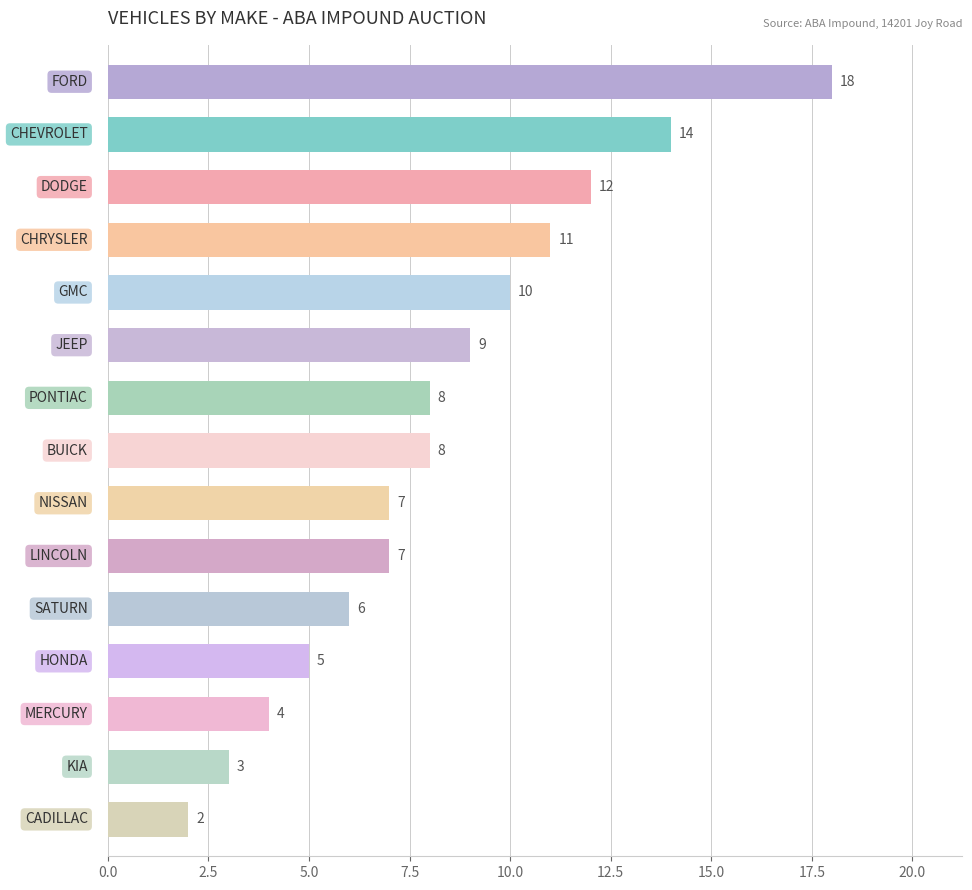

Reading top to bottom, what are all the values shown in this chart?

18	14	12	11	10	9	8	8	7	7	6	5	4	3	2